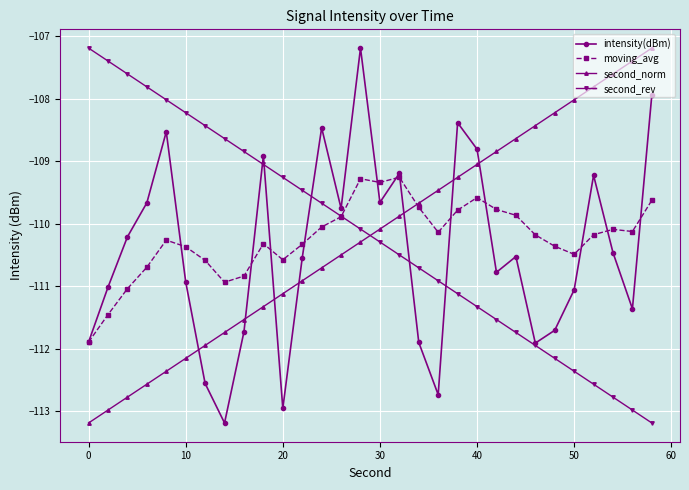

Which series ends up on top after the final intersection of intensity(dBm) and second_norm?

second_norm